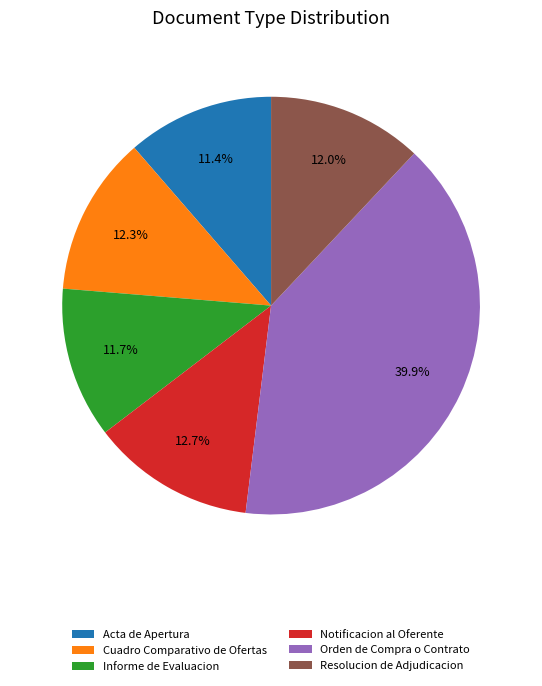

True or false: Acta de Apertura accounts for 4% of the total.

False